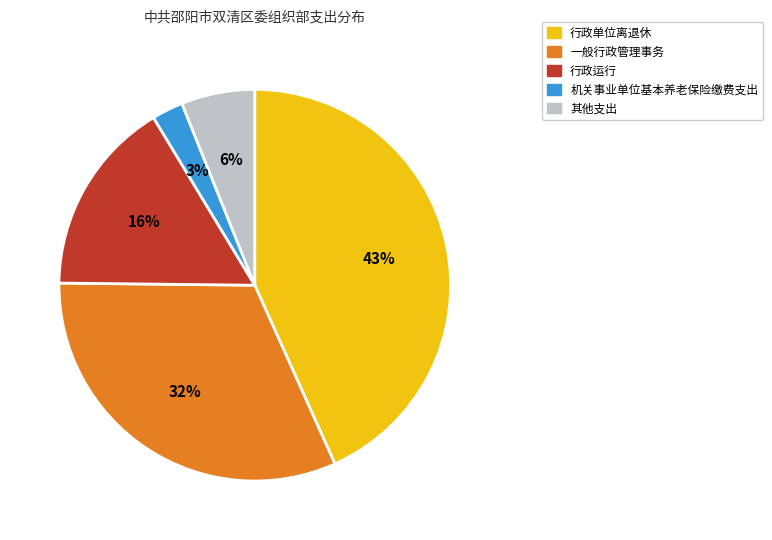

To the nearest percent, what is the average slice percentage?

20%